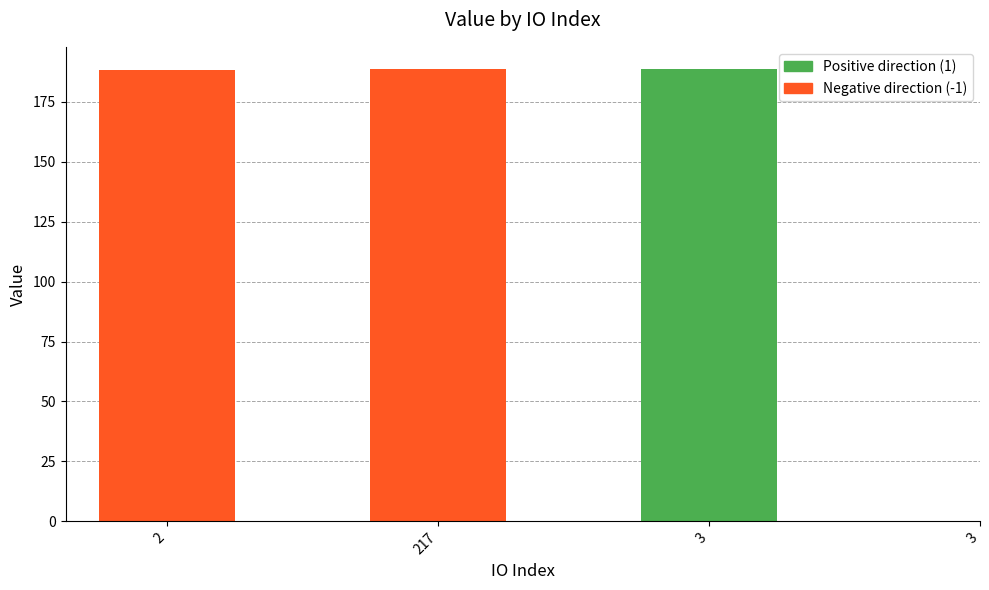

What is the difference between the second highest and second lowest values?

0.1